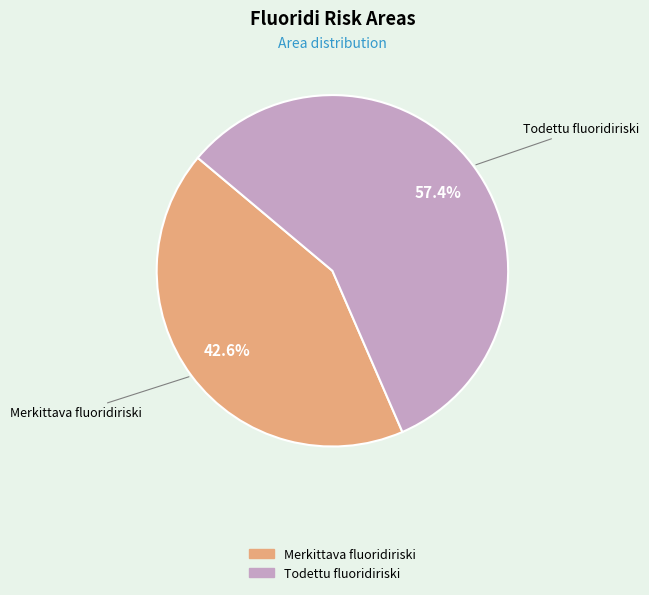

Which has a higher value, Merkittava fluoridiriski or Todettu fluoridiriski?

Todettu fluoridiriski